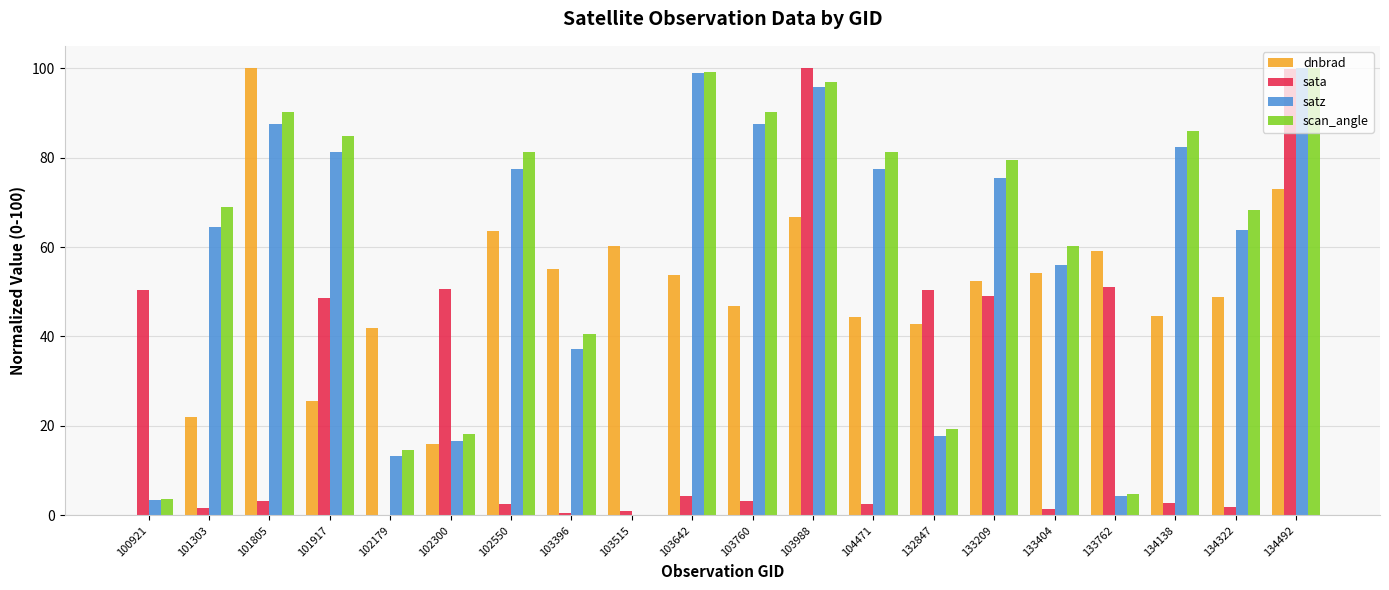

How many data points in dnbrad are above 52?

10